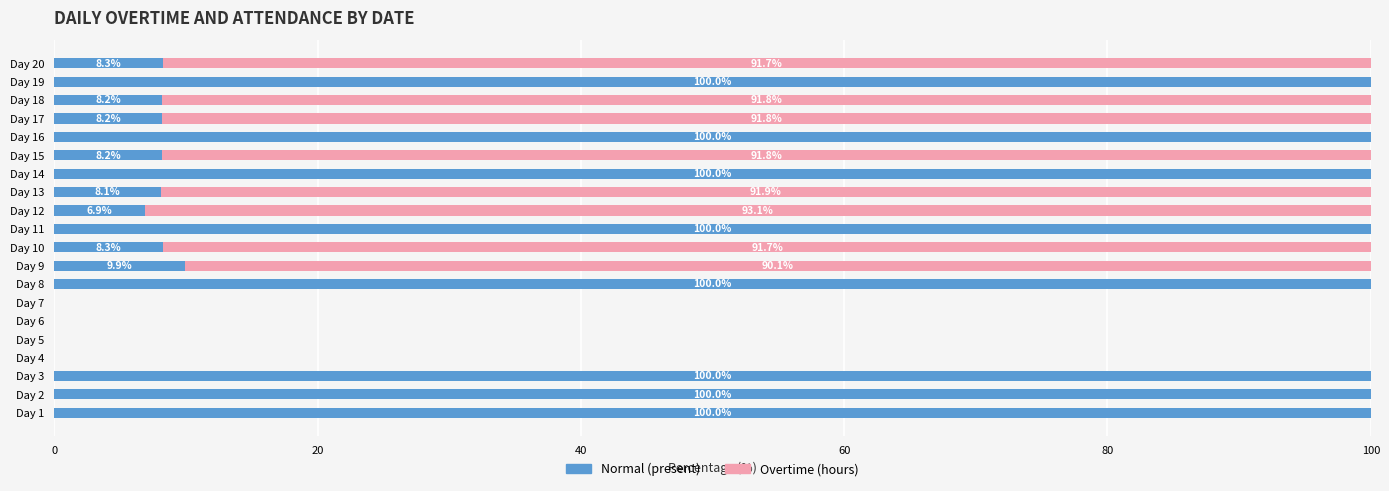

What are all the series names shown in the legend?

Normal (present), Overtime (hours)